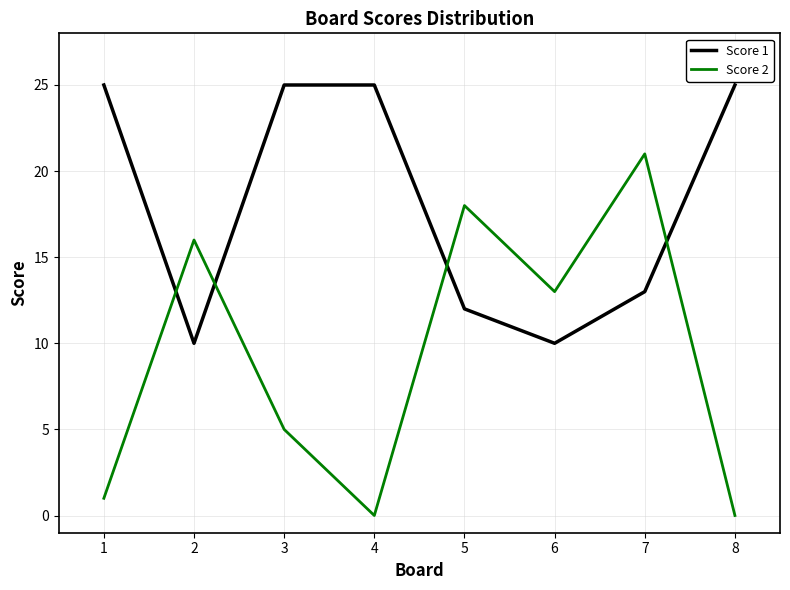

What is the maximum value for Score 2?

21